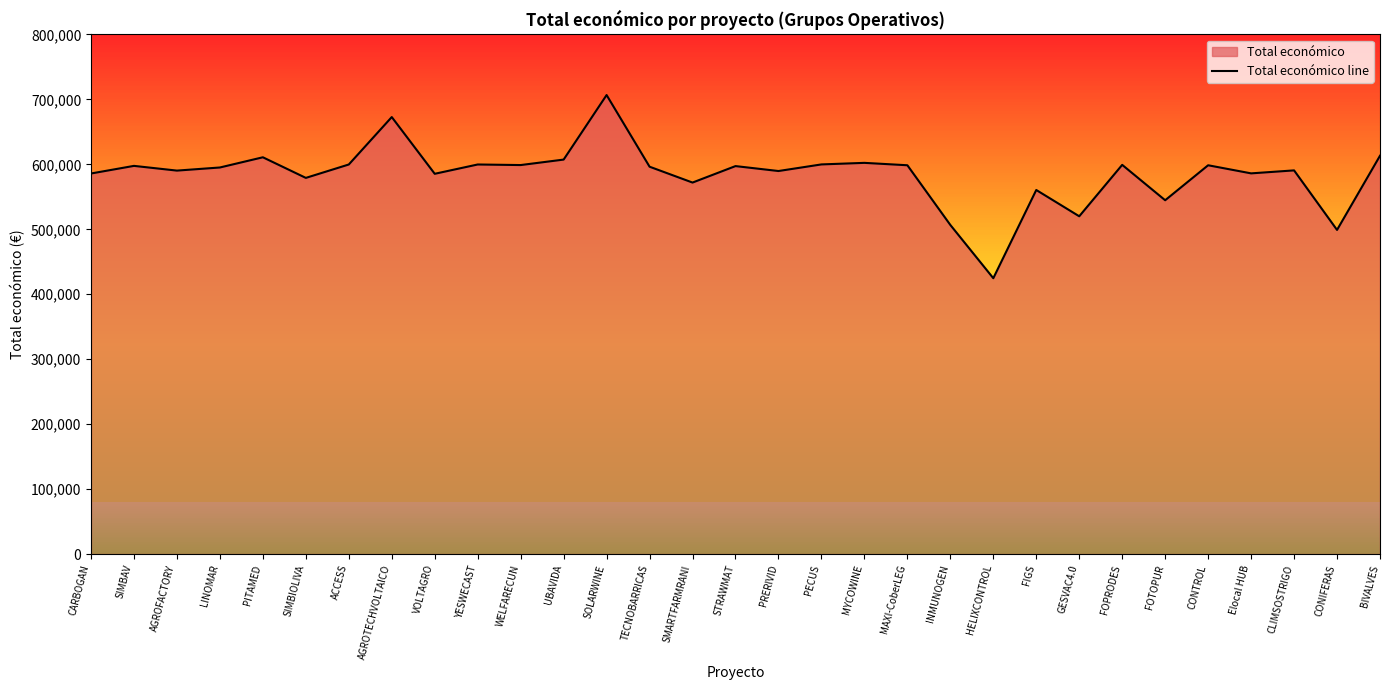

True or false: the data shows 341073 at CONIFERAS.

False